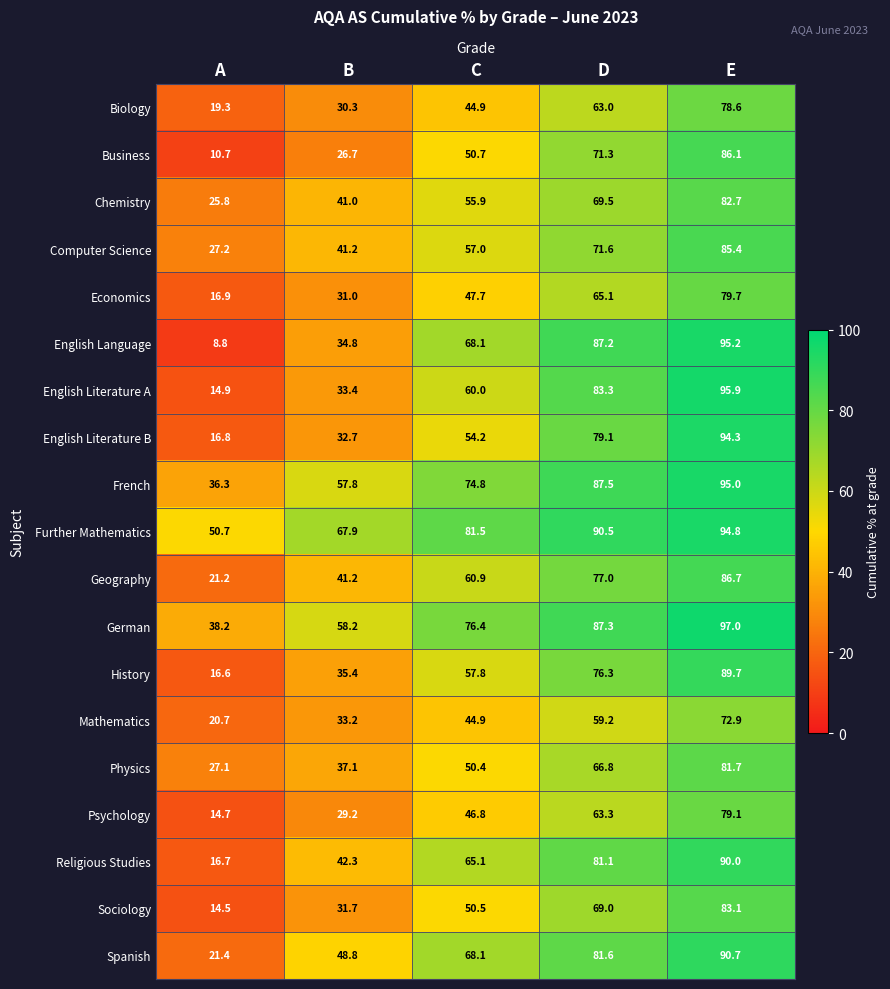

How many data points does each series have?

5